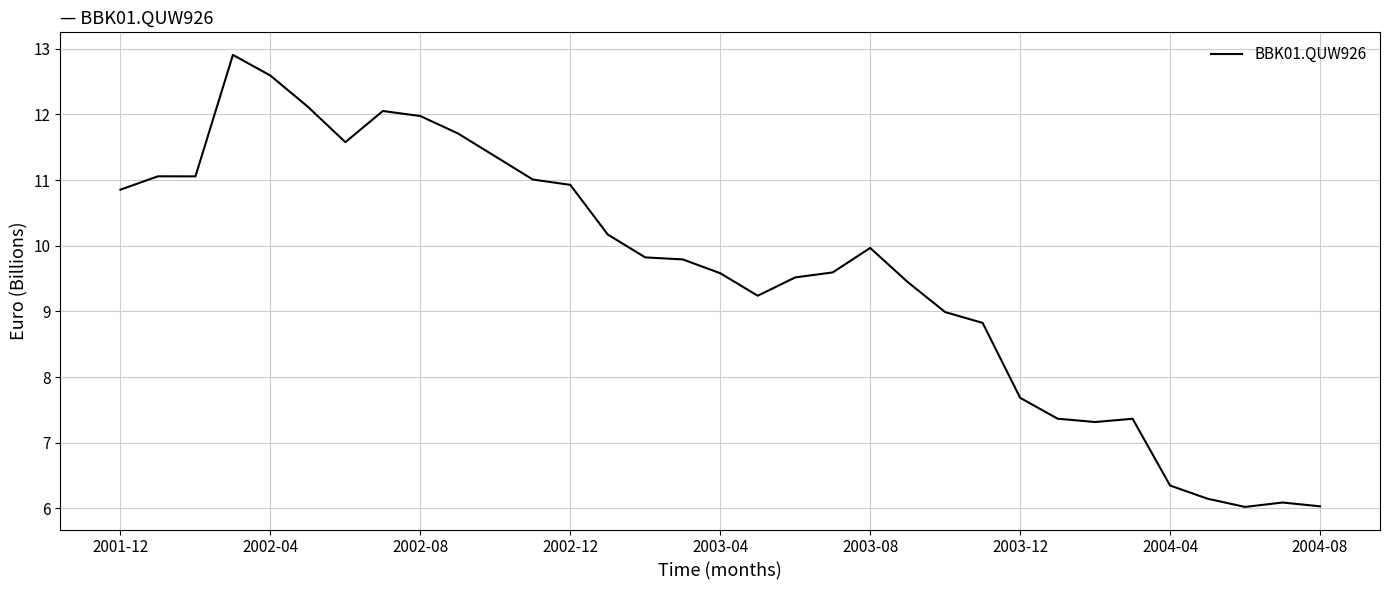

What is the smallest value displayed?

6.0